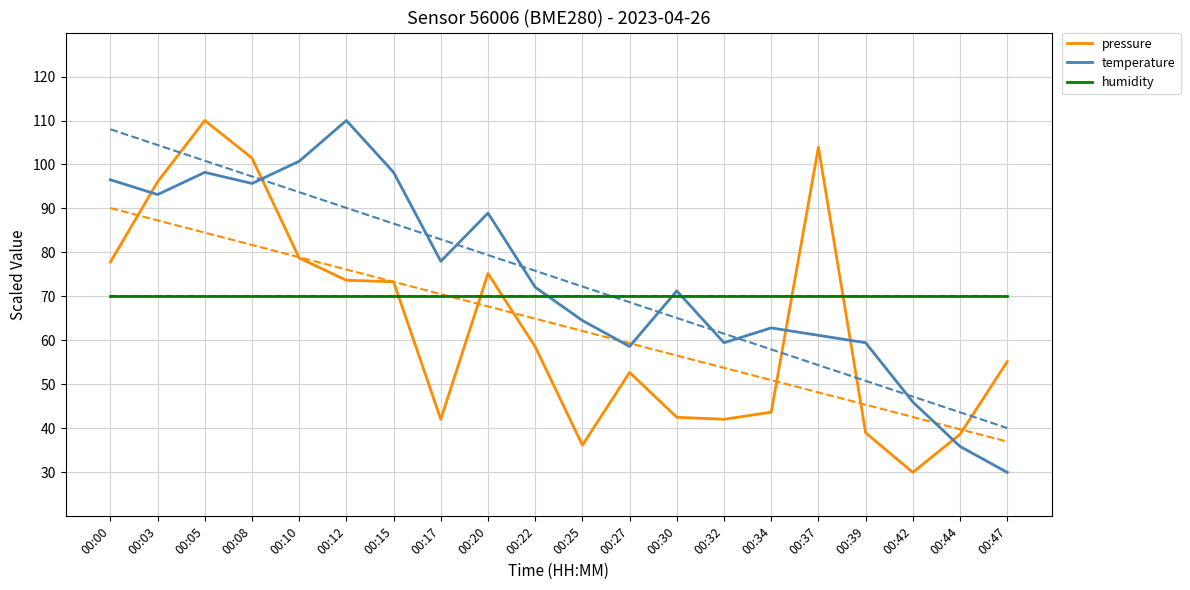

True or false: humidity has more than 0 interior local peaks.

False